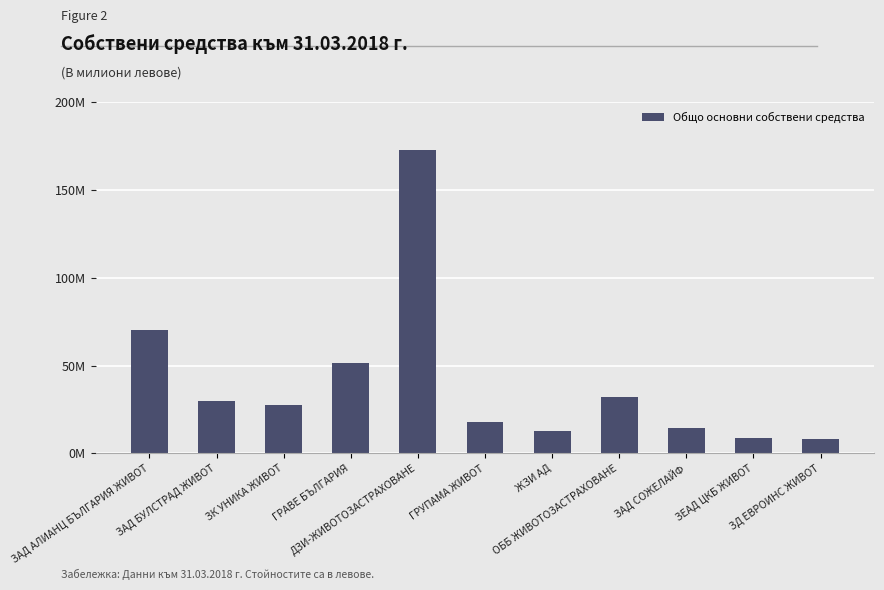

Reading right to left, transcribe all the data shown in this chart.

8.0	9.0	14.7	31.9	12.8	17.9	172.6	51.7	27.8	29.8	70.1